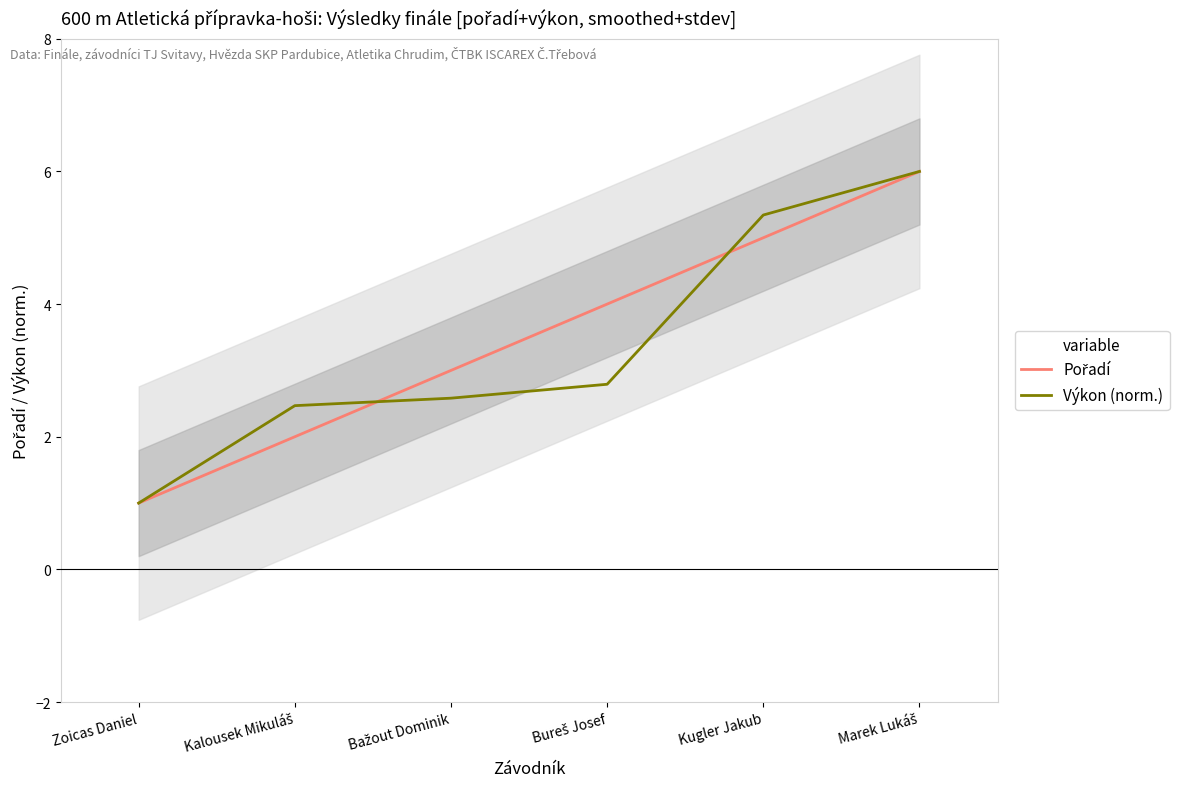

Where does the Pořadí series first go above 4?

Kugler Jakub